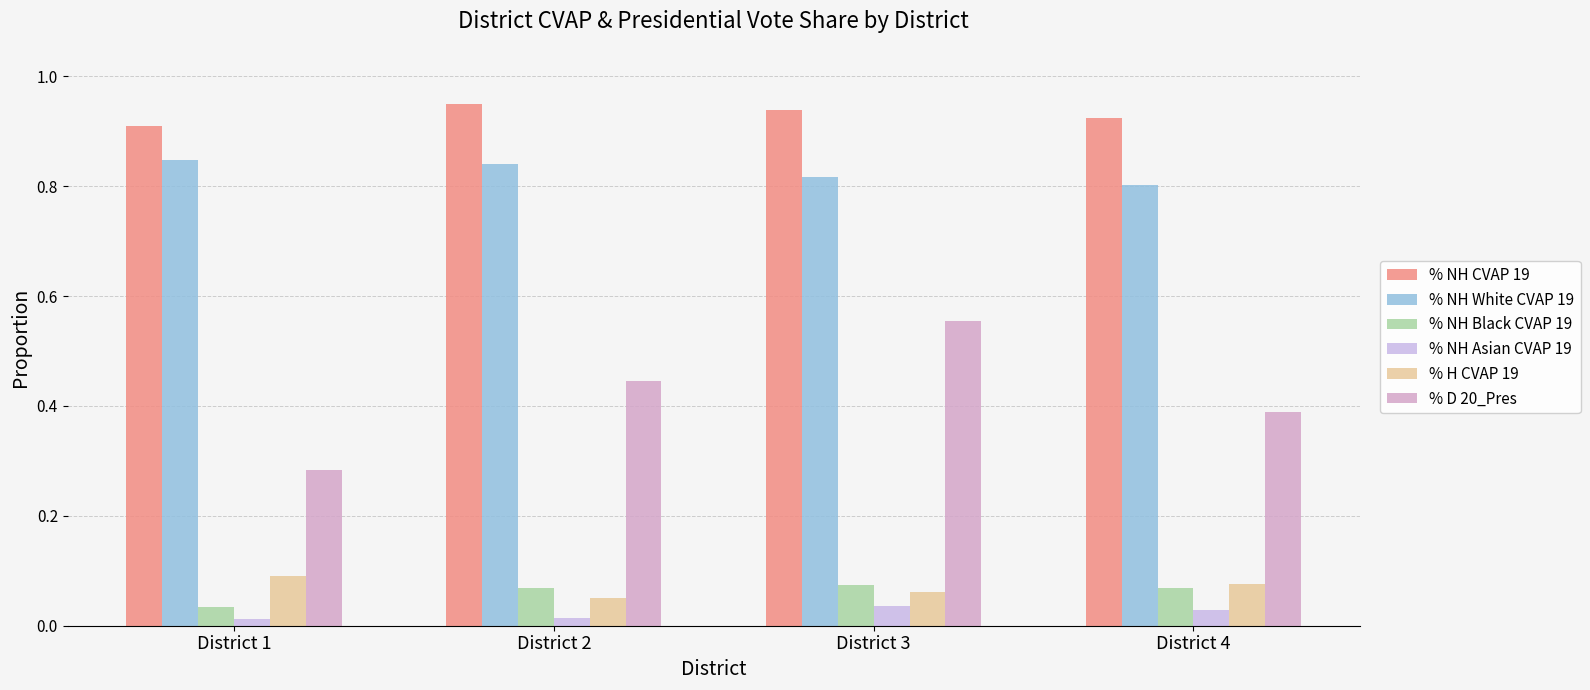

Which category has the lowest value in the % NH Asian CVAP 19 series?

District 1